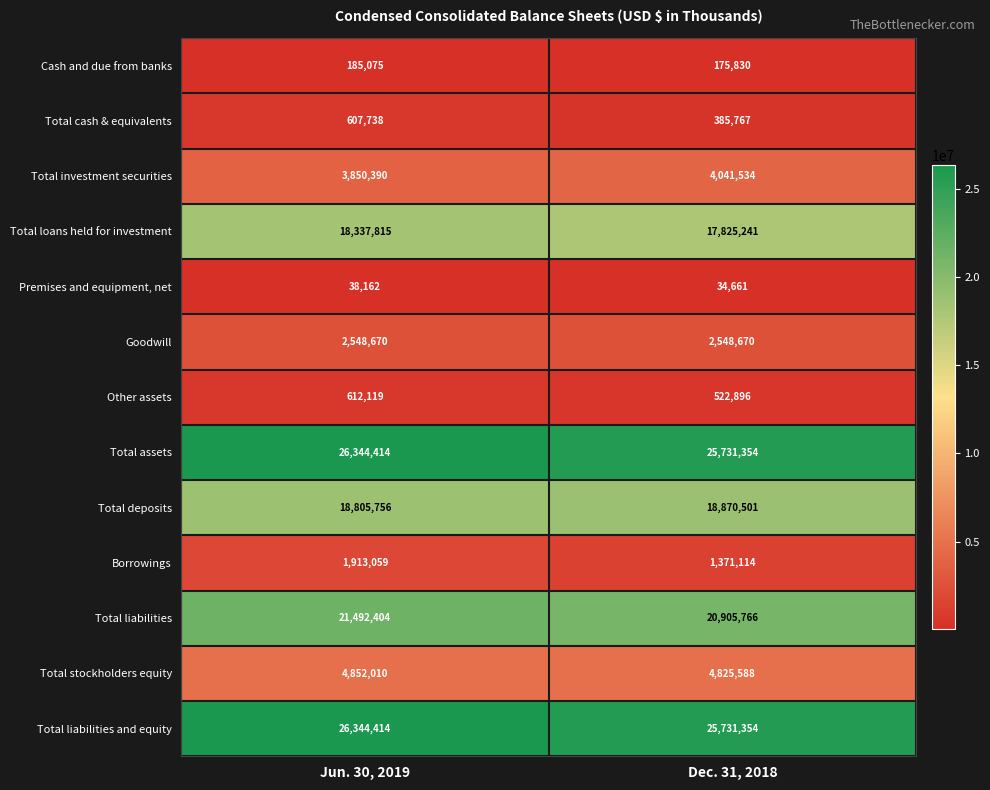

List the labels in order of Total investment securities value, smallest first.

Jun. 30, 2019, Dec. 31, 2018